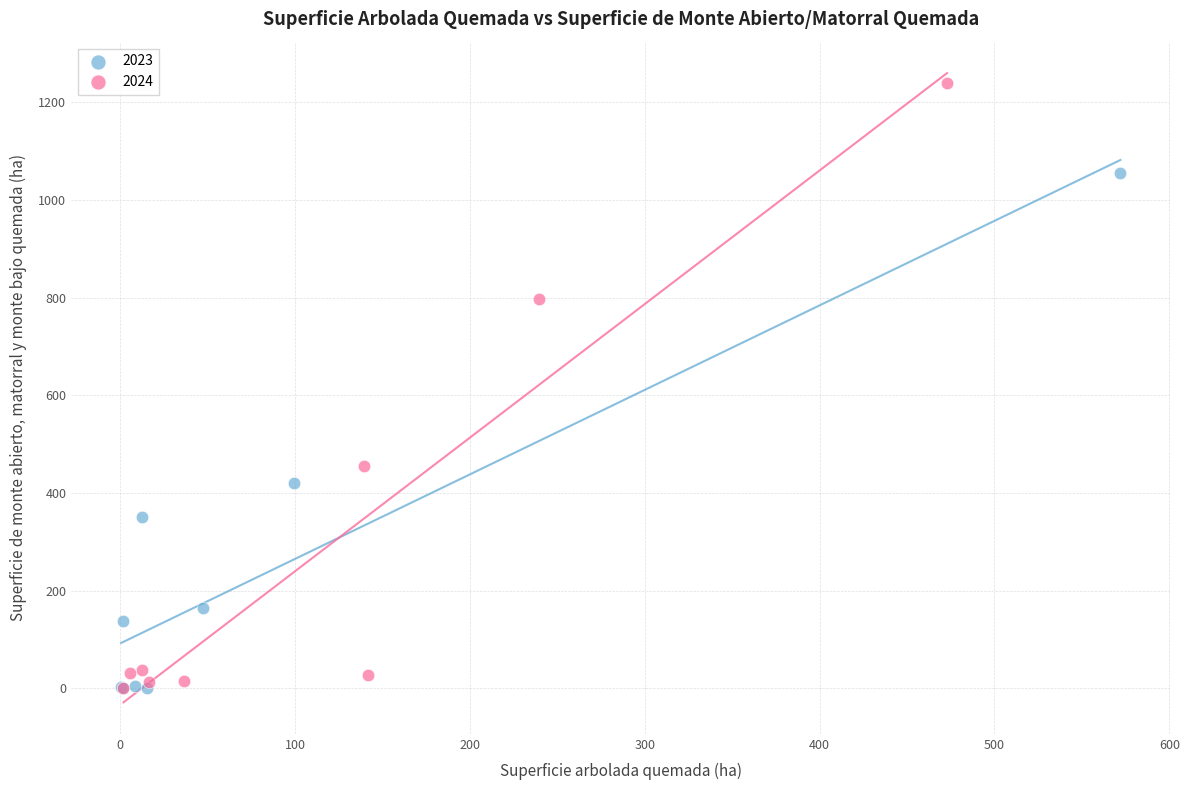

Which series contains the highest Y value?

2024